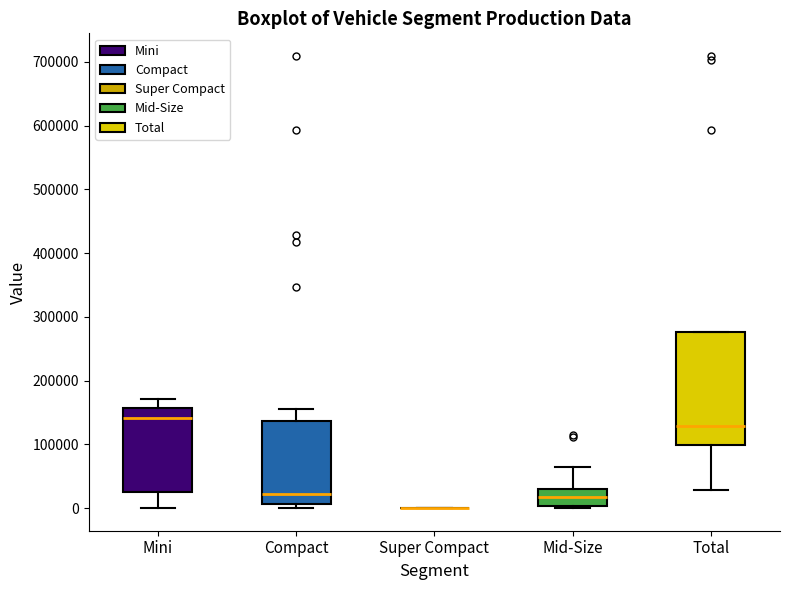

Reading left to right, read every box against the y-axis: the position of its median line, the range the box covers, and the ends of its whiskers. The values are not printed on the chart, so give them approximately, as read against the axis.

Mini: median 140000, box 30000 to 160000, whiskers 0 to 170000
Compact: median 20000, box 10000 to 140000, whiskers 0 to 160000
Super Compact: box collapsed to a line at 0, whiskers 0 to 0
Mid-Size: median 20000, box 0 to 30000, whiskers 0 (just below the box's lower edge) to 60000
Total: median 130000, box 100000 to 280000, whiskers 30000 to 280000